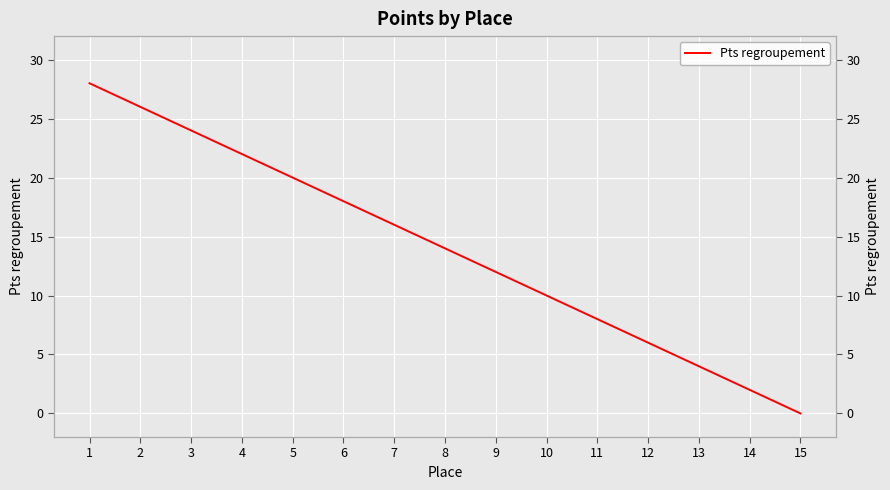

What is the greatest value displayed?

28